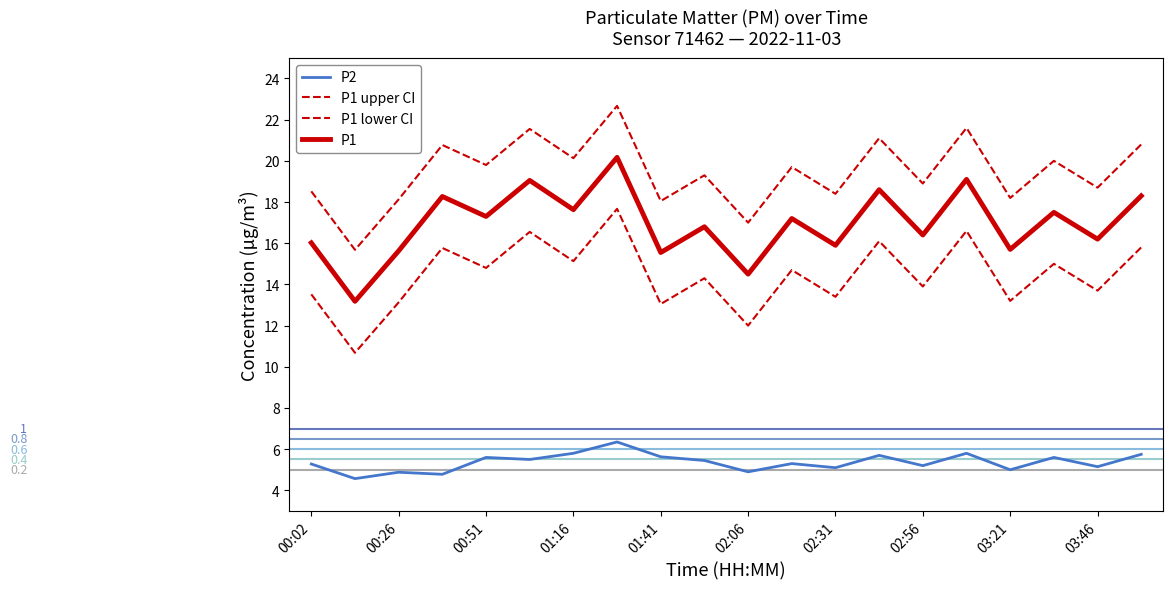

List the series in order of their overall mean, highest first.

P1 upper CI, P1, P1 lower CI, P2